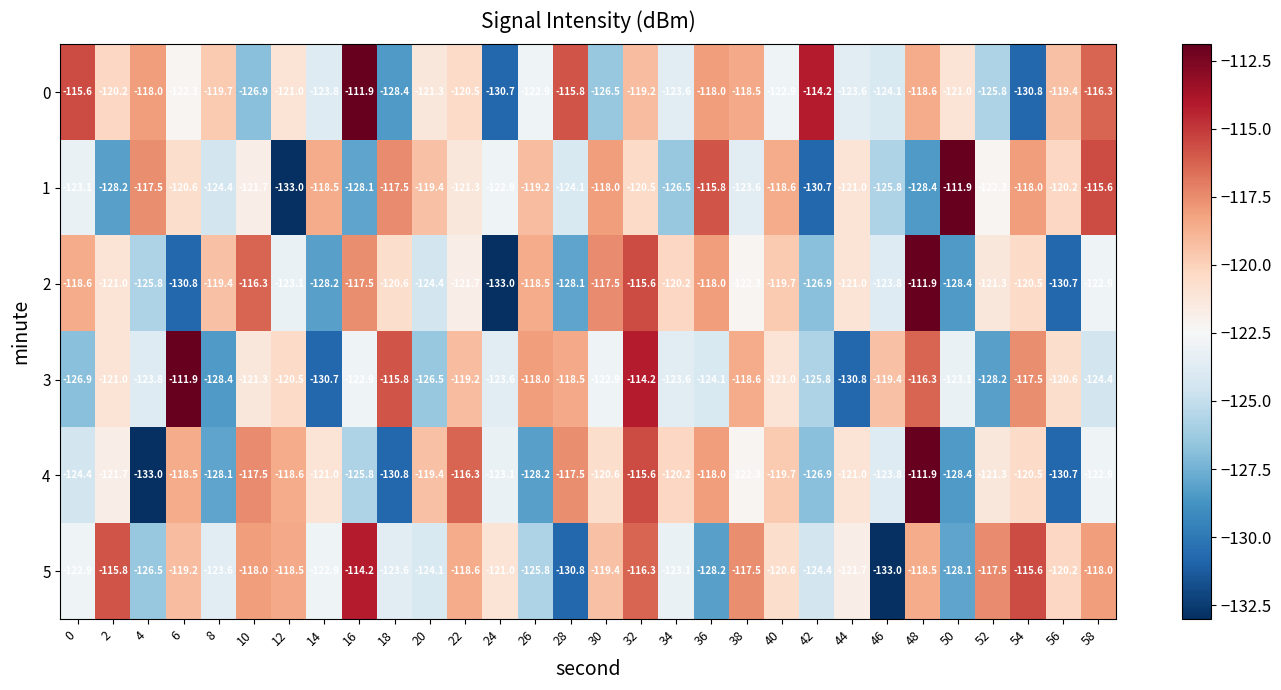

What is the difference between the highest and lowest values at 40?

4.3